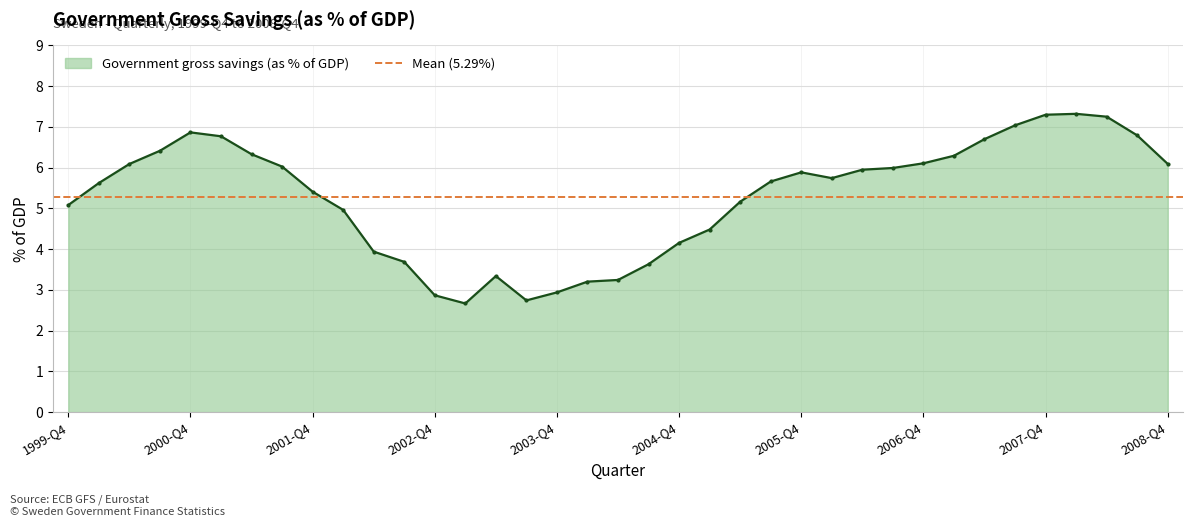

Between 2002-Q2 and 2002-Q3, which is larger?

2002-Q2